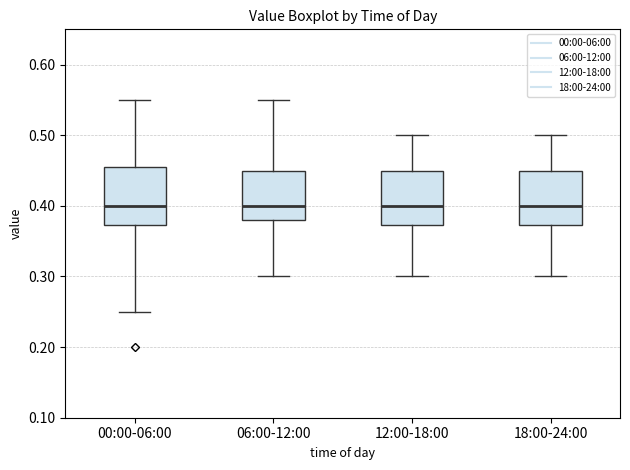

Reading left to right, read every box against the y-axis: the position of its median line, the range the box covers, and the ends of its whiskers. The values are not printed on the chart, so give them approximately, as read against the axis.

00:00-06:00: median 0.40, box 0.37 to 0.46, whiskers 0.25 to 0.55
06:00-12:00: median 0.40, box 0.38 to 0.45, whiskers 0.30 to 0.55
12:00-18:00: median 0.40, box 0.37 to 0.45, whiskers 0.30 to 0.50
18:00-24:00: median 0.40, box 0.37 to 0.45, whiskers 0.30 to 0.50